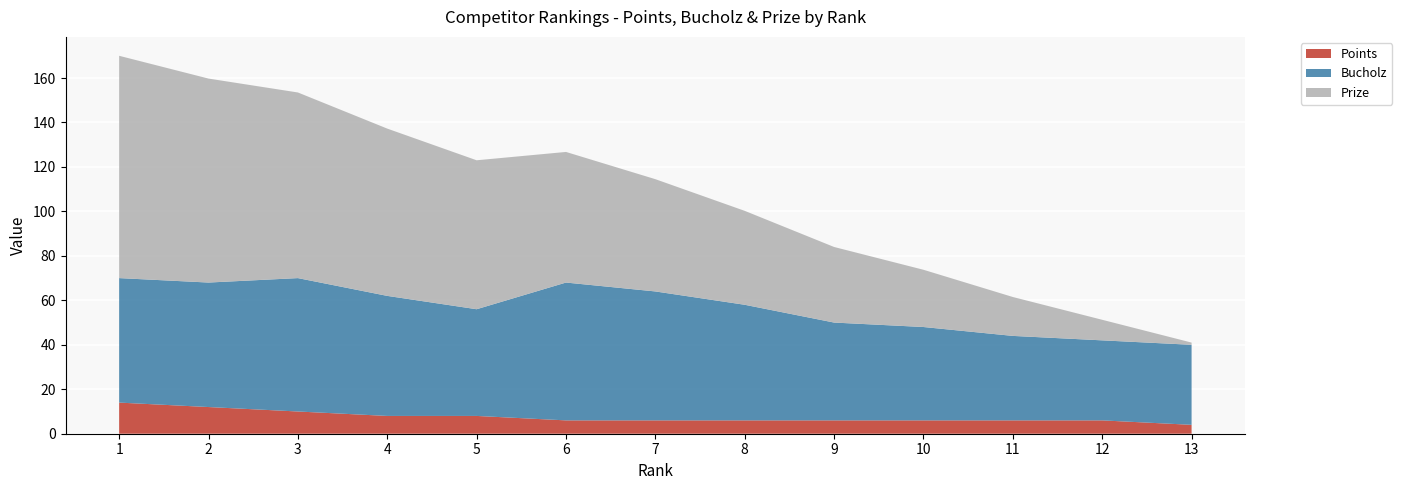

Reading left to right, list all the values displayed in this chart.

Prize: 1=100.0	2=91.8	3=83.5	4=75.2	5=67.0	6=58.8	7=50.5	8=42.2	9=34.0	10=25.8	11=17.5	12=9.2	13=1.0
Bucholz: 1=56.0	2=56.0	3=60.0	4=54.0	5=48.0	6=62.0	7=58.0	8=52.0	9=44.0	10=42.0	11=38.0	12=36.0	13=36.0
Points: 1=14.0	2=12.0	3=10.0	4=8.0	5=8.0	6=6.0	7=6.0	8=6.0	9=6.0	10=6.0	11=6.0	12=6.0	13=4.0